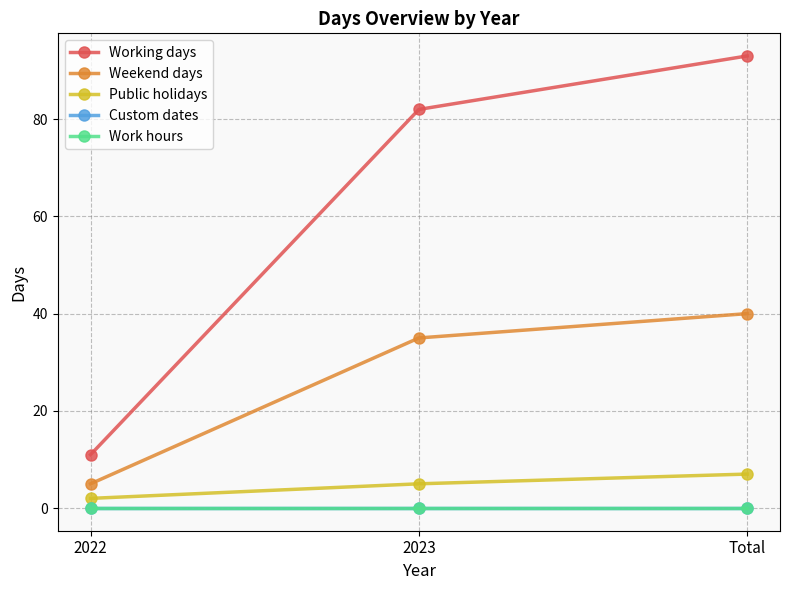

Does the chart have visible grid lines?

Yes